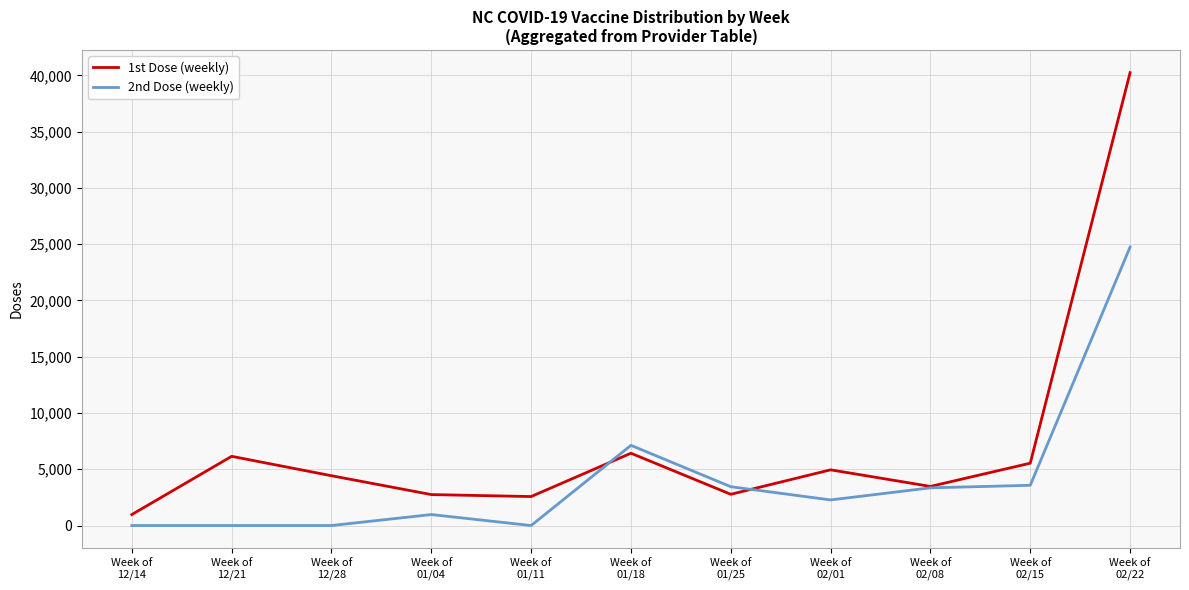

At how many categories does at least one series exceed 12116?

1